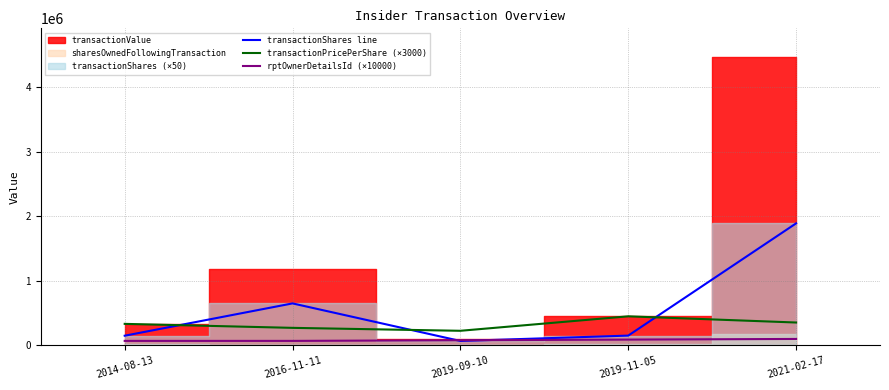

What is the value of the transactionShares line point at the 5th from the left?

1888200